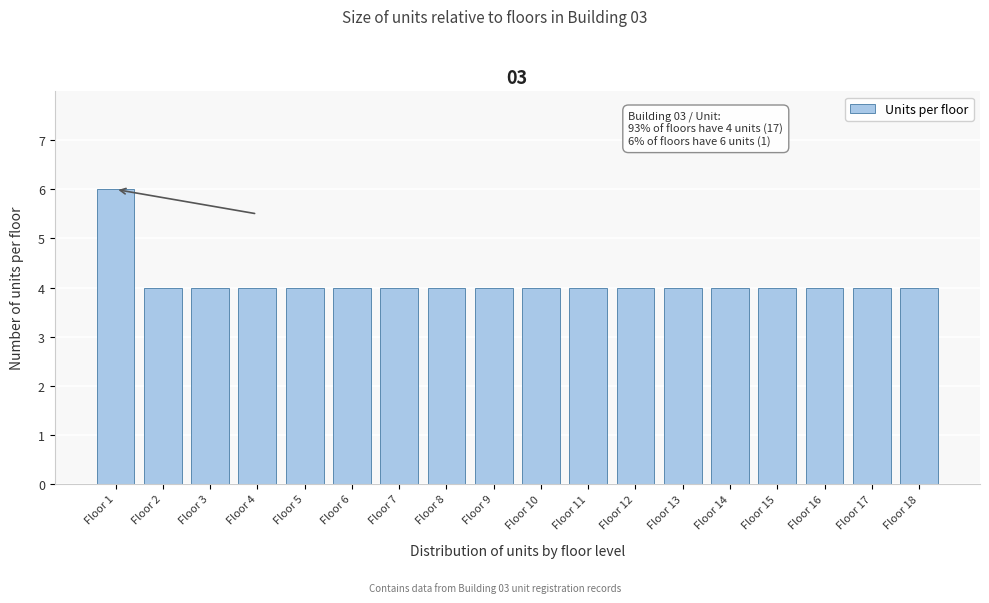

Reading left to right, what are all the values shown in this chart?

Floor 1=6	Floor 2=4	Floor 3=4	Floor 4=4	Floor 5=4	Floor 6=4	Floor 7=4	Floor 8=4	Floor 9=4	Floor 10=4	Floor 11=4	Floor 12=4	Floor 13=4	Floor 14=4	Floor 15=4	Floor 16=4	Floor 17=4	Floor 18=4